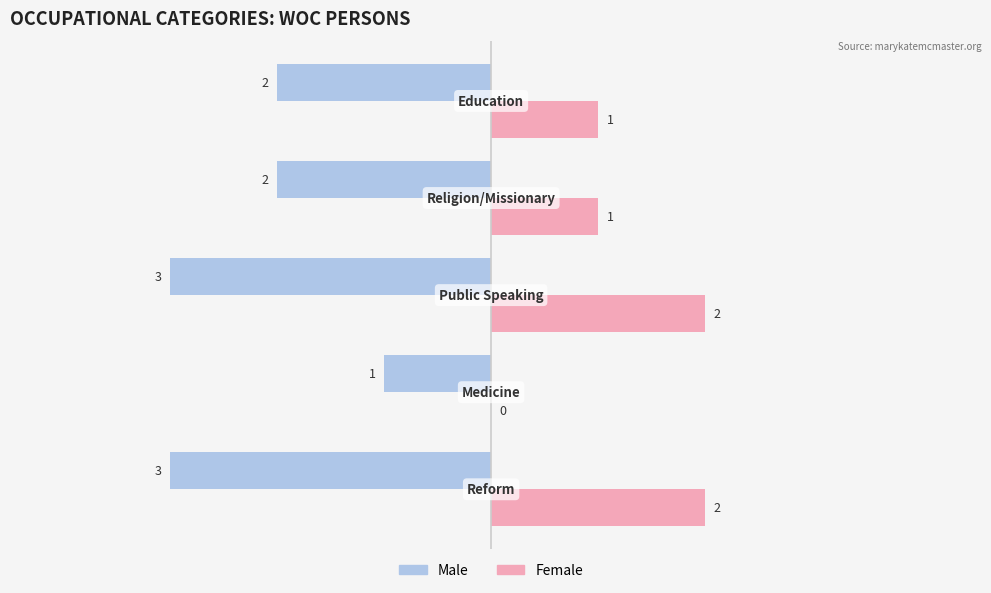

How many Male values are between -3 and -2?

4